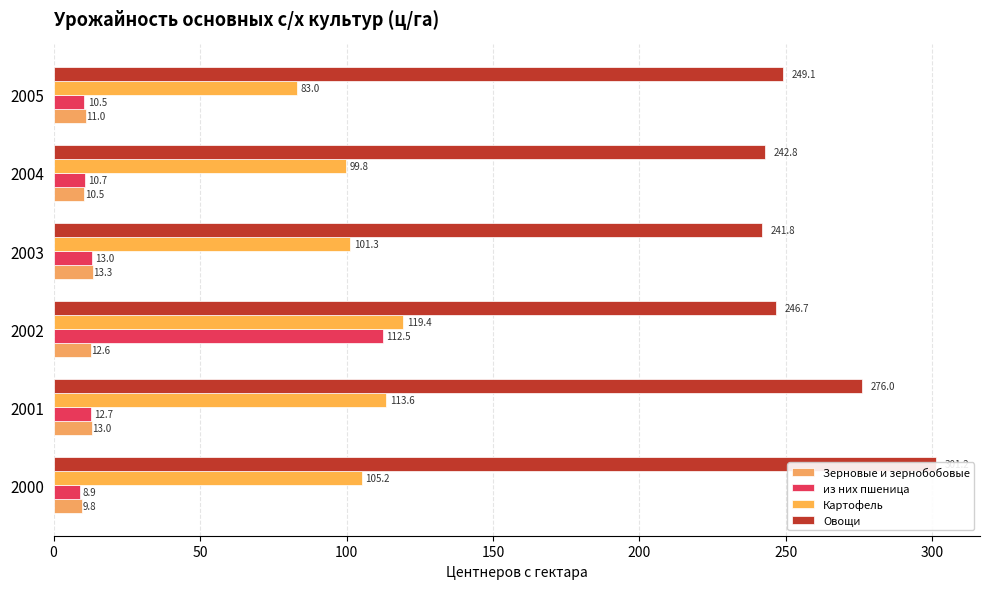

Reading right to left, transcribe all the data shown in this chart.

Зерновые и зернобобовые: 11.0	10.5	13.3	12.6	13.0	9.8
из них пшеница: 10.5	10.7	13.0	112.5	12.7	8.9
Картофель: 83.0	99.8	101.3	119.4	113.6	105.2
Овощи: 249.1	242.8	241.8	246.7	276.0	301.2